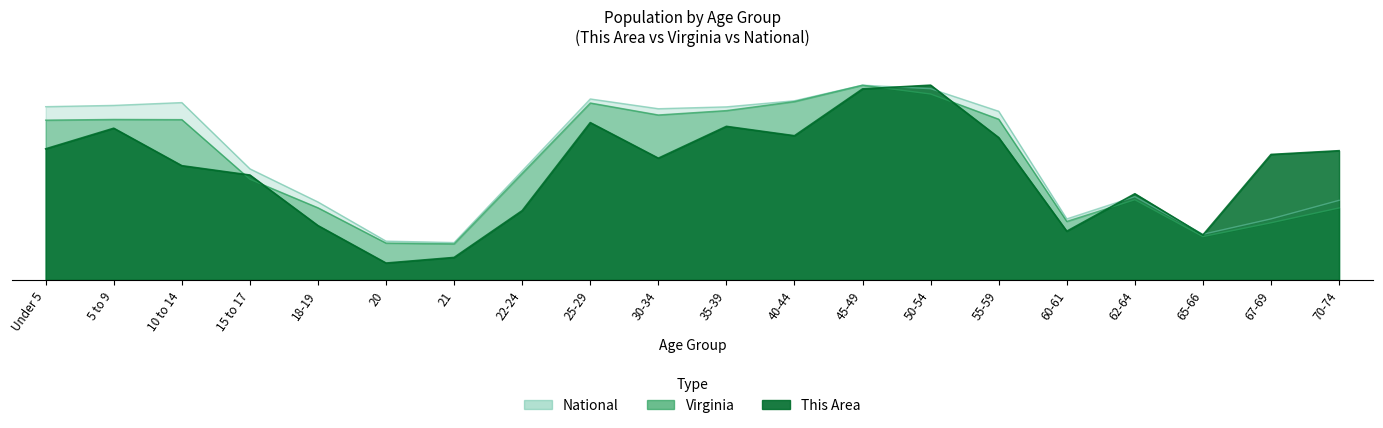

At which category is the sum across all series the highest?

45-49